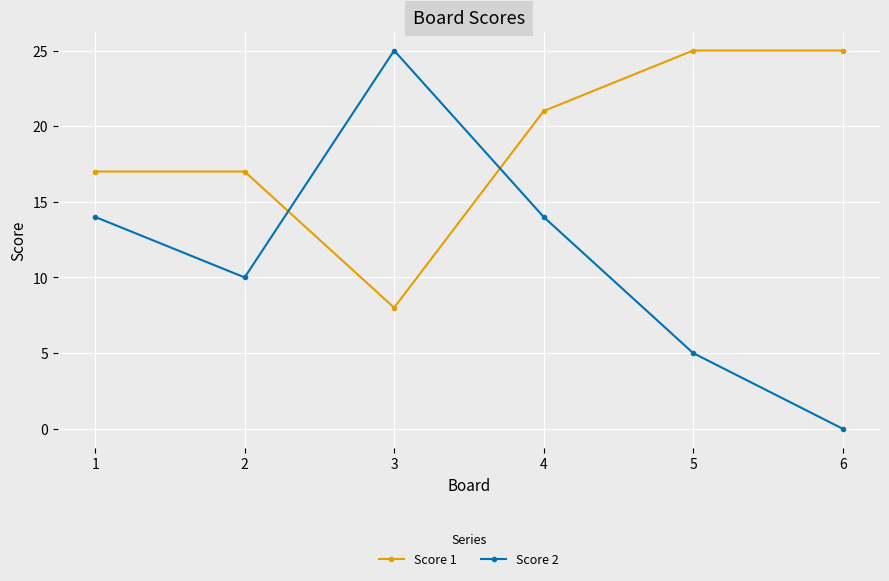

At 4, list the series in order from smallest to largest.

Score 2, Score 1